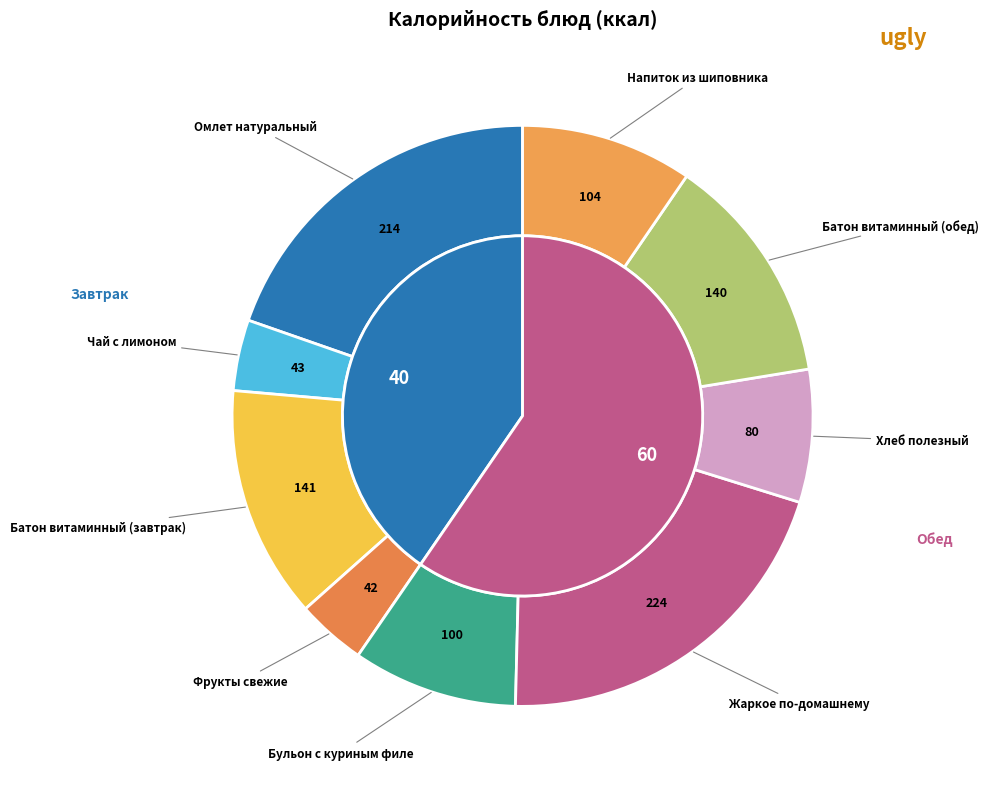

True or false: Чай с лимоном accounts for 4% of the total.

True